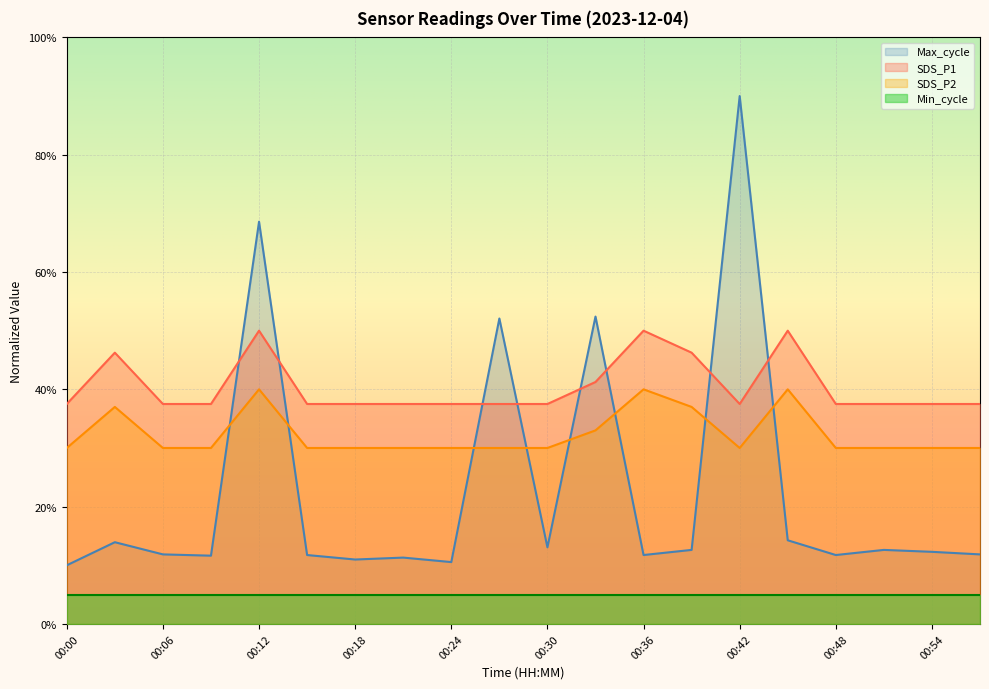

What is the difference between the SDS_P2 values at 00:15 and 00:39?

0.1